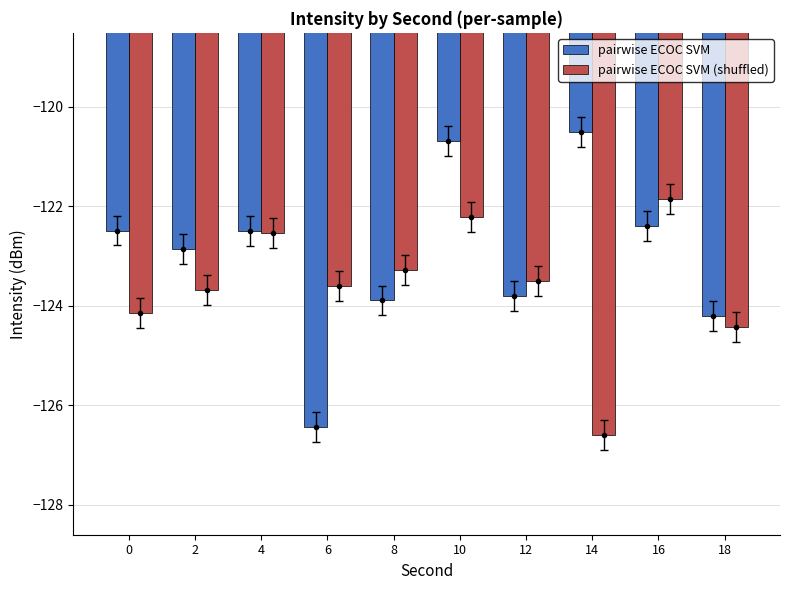

Reading left to right, transcribe all the data shown in this chart.

pairwise ECOC SVM: -122.5	-122.9	-122.5	-126.4	-123.9	-120.7	-123.8	-120.5	-122.4	-124.2
pairwise ECOC SVM (shuffled): -124.2	-123.7	-122.5	-123.6	-123.3	-122.2	-123.5	-126.6	-121.8	-124.4